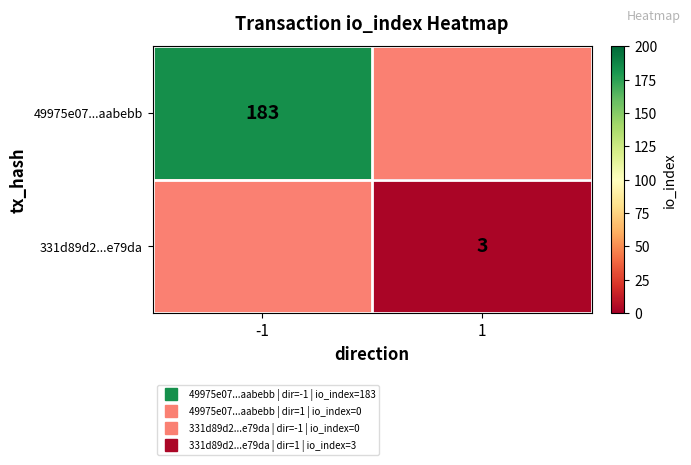

List the series in order of their peak value, lowest first.

49975e07...aabebb, 331d89d2...e79da